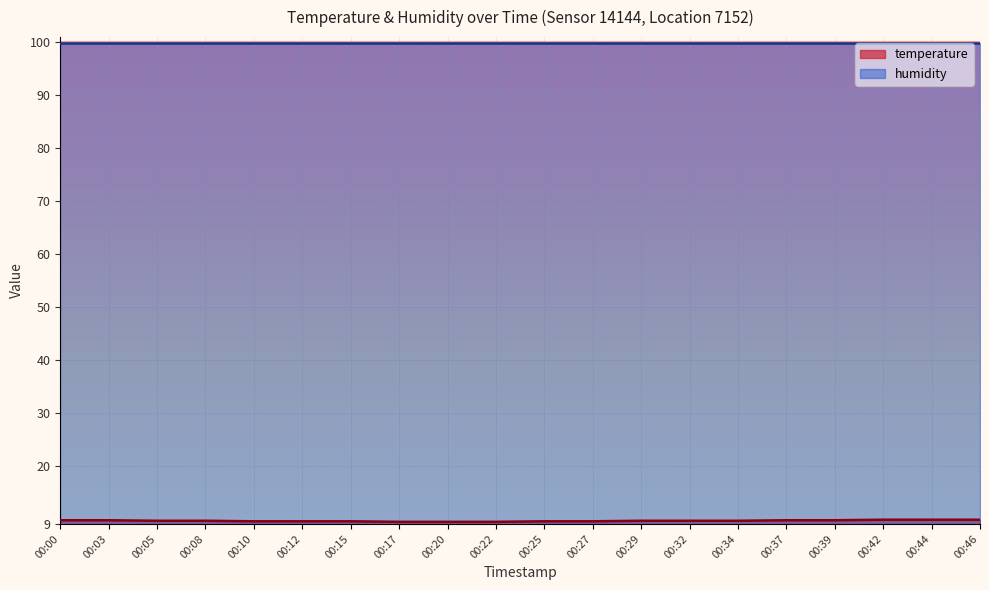

Is it true that the value at 00:46 is 9.8?

True